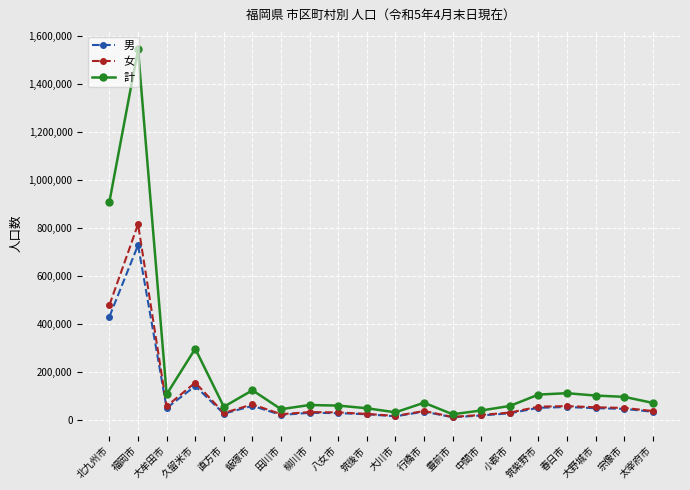

What is the label of the 17th point from the left?

春日市